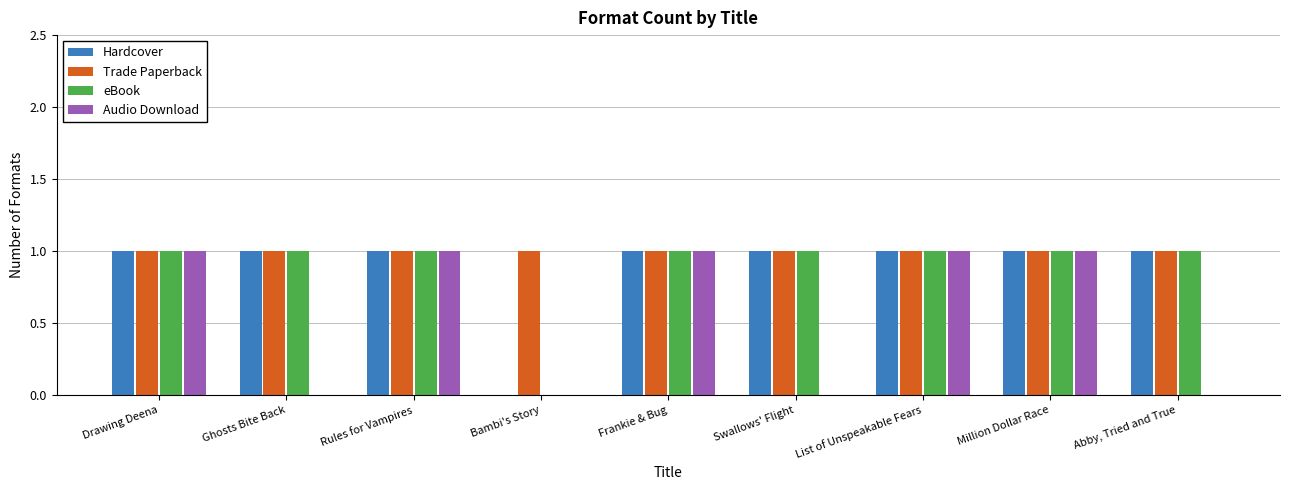

Is the value of Audio Download at Swallows' Flight greater than the value of Trade Paperback at Abby, Tried and True?

No